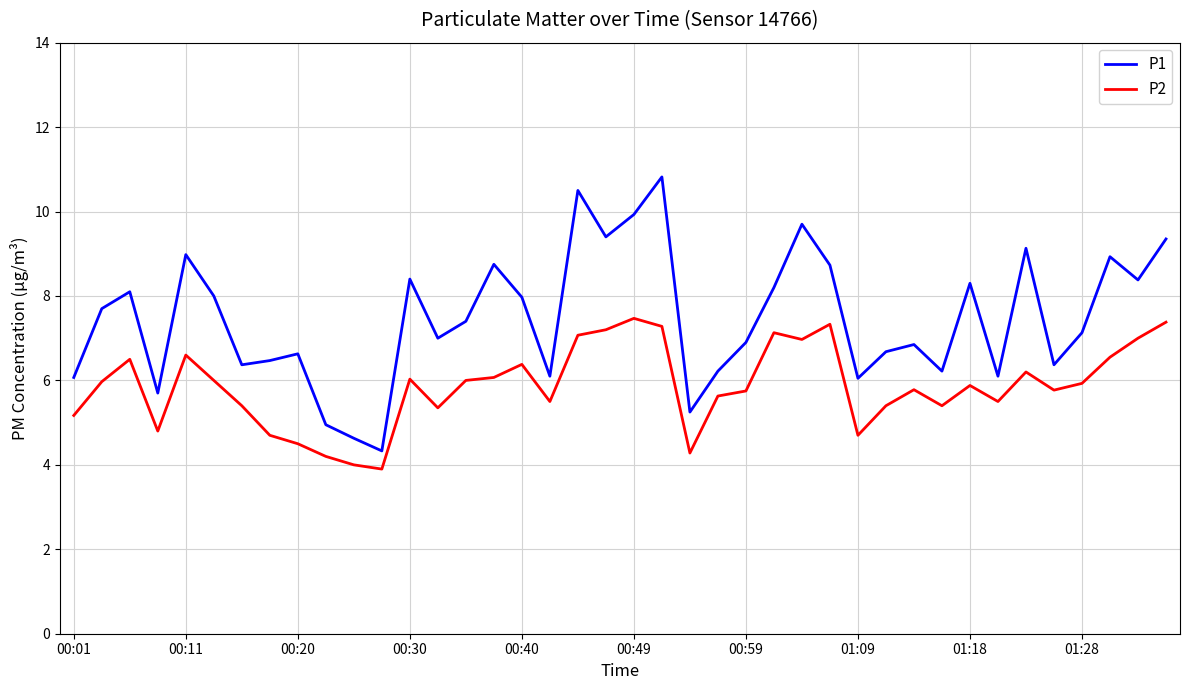

What is the difference between the maximum and minimum values in the P2 series?

3.6